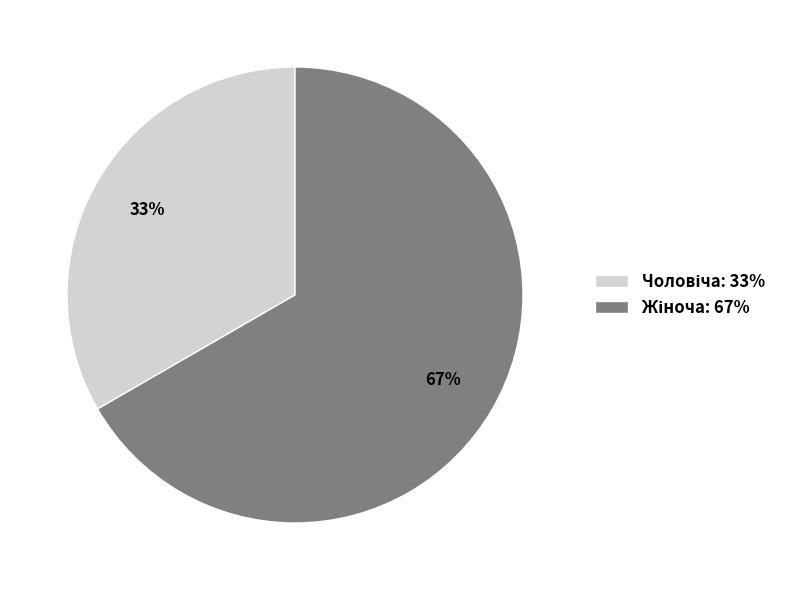

Is there a majority slice in this chart?

Yes